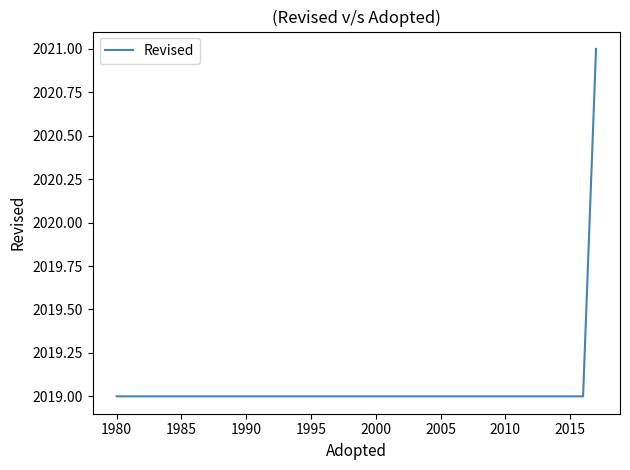

What is the minimum value shown in the chart?

2019